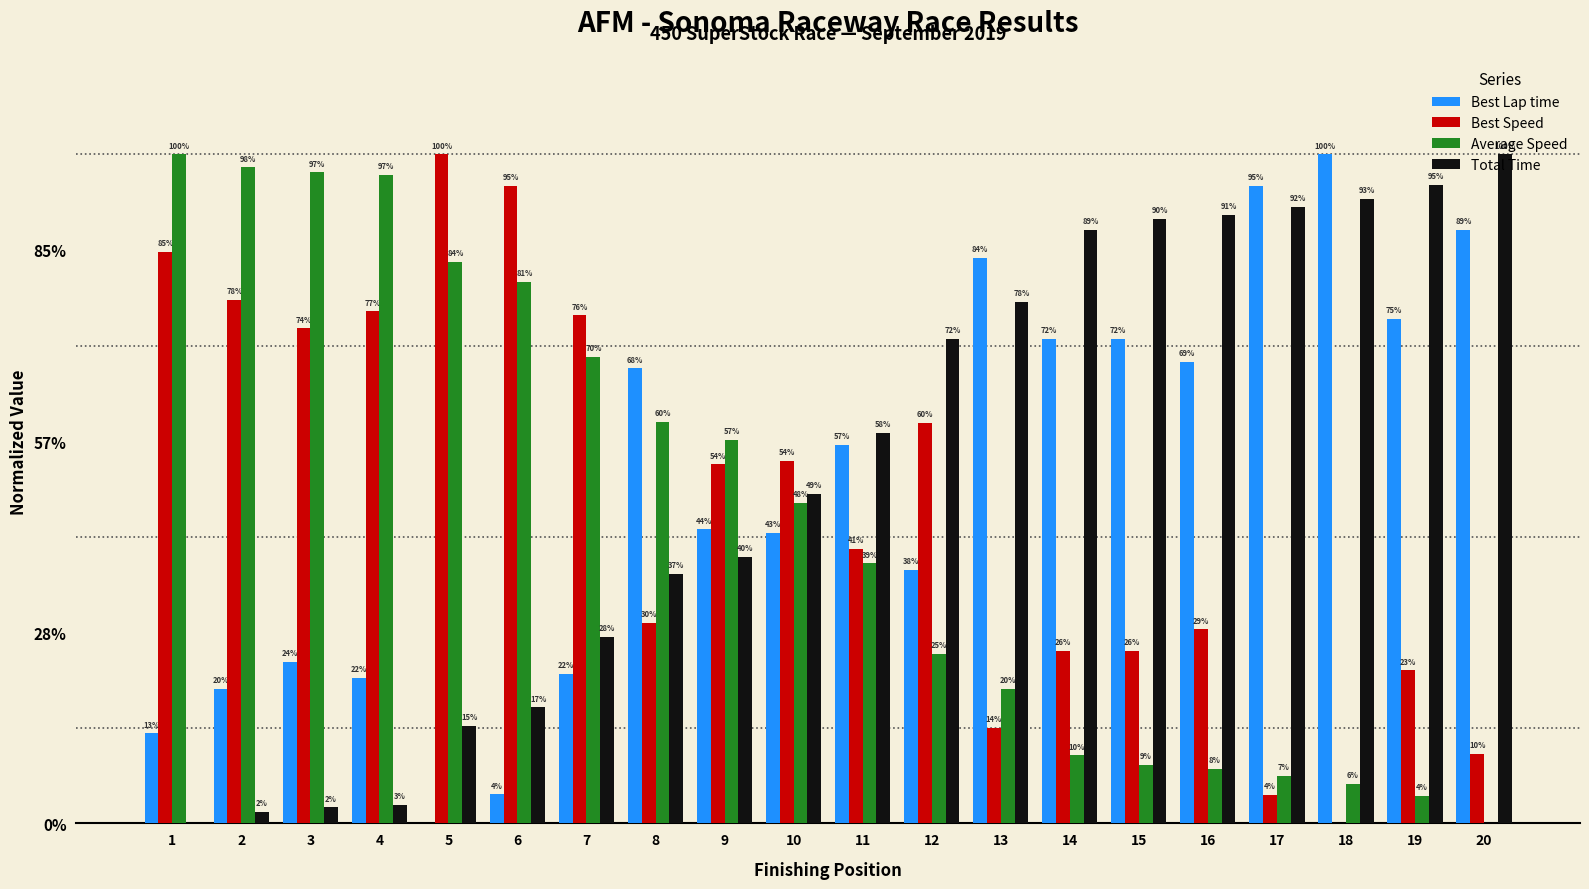

Reading left to right, extract all data points from this chart.

Best Lap time: 1=0.9	2=1.4	3=1.7	4=1.5	5=0.0	6=0.3	7=1.6	8=4.8	9=3.1	10=3.0	11=4.0	12=2.6	13=5.9	14=5.1	15=5.1	16=4.8	17=6.7	18=7.0	19=5.3	20=6.2
Best Speed: 1=6.0	2=5.5	3=5.2	4=5.4	5=7.0	6=6.7	7=5.3	8=2.1	9=3.8	10=3.8	11=2.9	12=4.2	13=1.0	14=1.8	15=1.8	16=2.0	17=0.3	18=0.0	19=1.6	20=0.7
Average Speed: 1=7.0	2=6.9	3=6.8	4=6.8	5=5.9	6=5.7	7=4.9	8=4.2	9=4.0	10=3.4	11=2.7	12=1.8	13=1.4	14=0.7	15=0.6	16=0.6	17=0.5	18=0.4	19=0.3	20=0.0
Total Time: 1=0.0	2=0.1	3=0.2	4=0.2	5=1.0	6=1.2	7=2.0	8=2.6	9=2.8	10=3.4	11=4.1	12=5.1	13=5.5	14=6.2	15=6.3	16=6.4	17=6.4	18=6.5	19=6.7	20=7.0